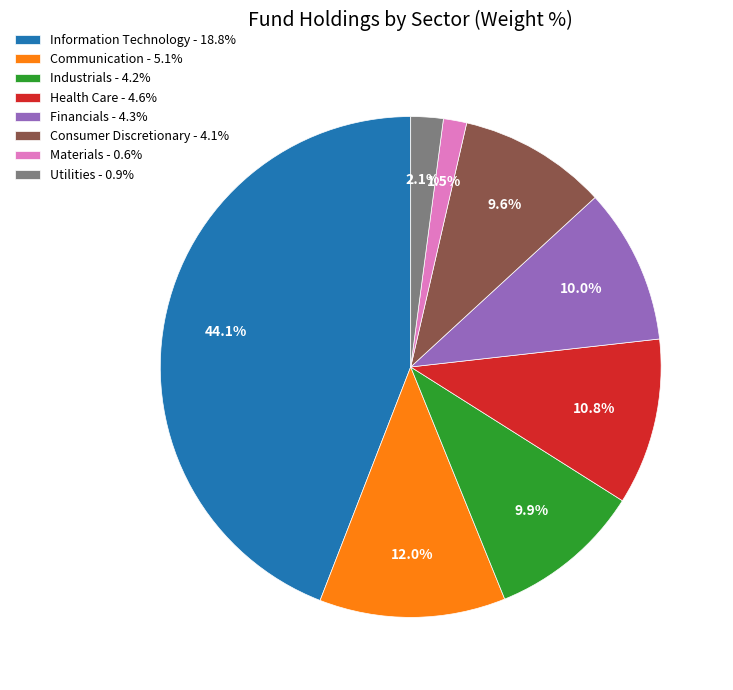

Approximately how many times larger is the value at Health Care - 4.6% compared to Consumer Discretionary - 4.1%?

1.1